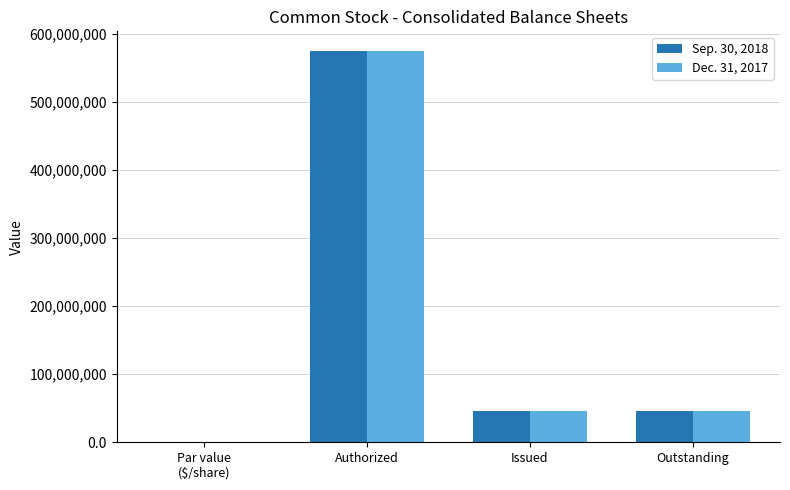

Which category has the highest value across all series?

Authorized